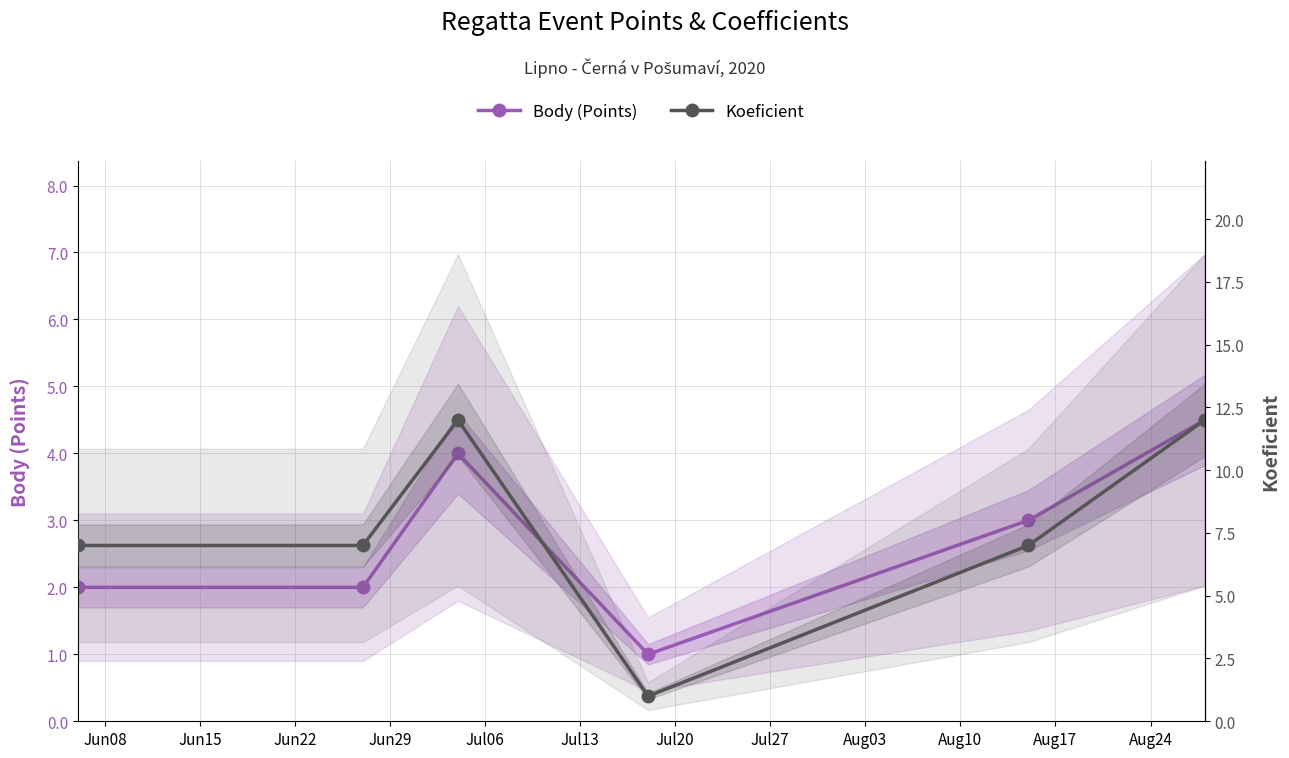

At Jul13, list the series in order from largest to smallest.

Koeficient, Body (Points)